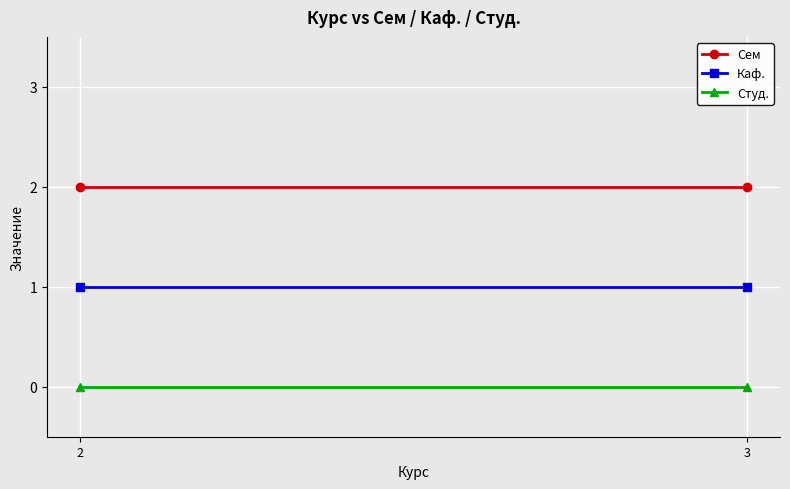

Which category has the highest value across all series?

2